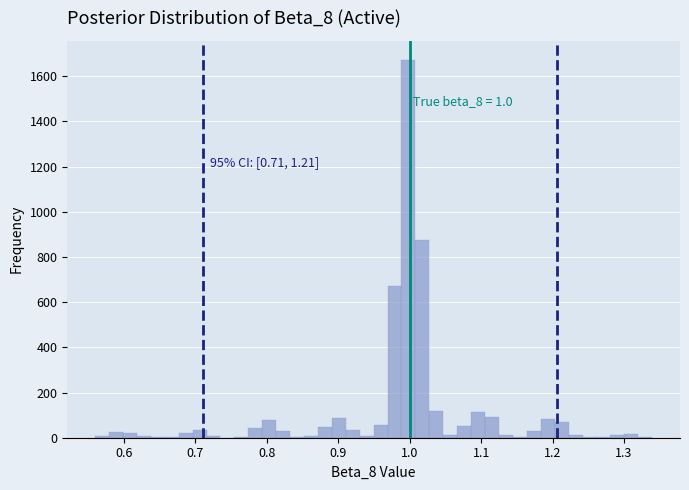

Around what value on the x-axis is the tallest bar? Give the approximate position of its centre, as read against the axis.

1.00